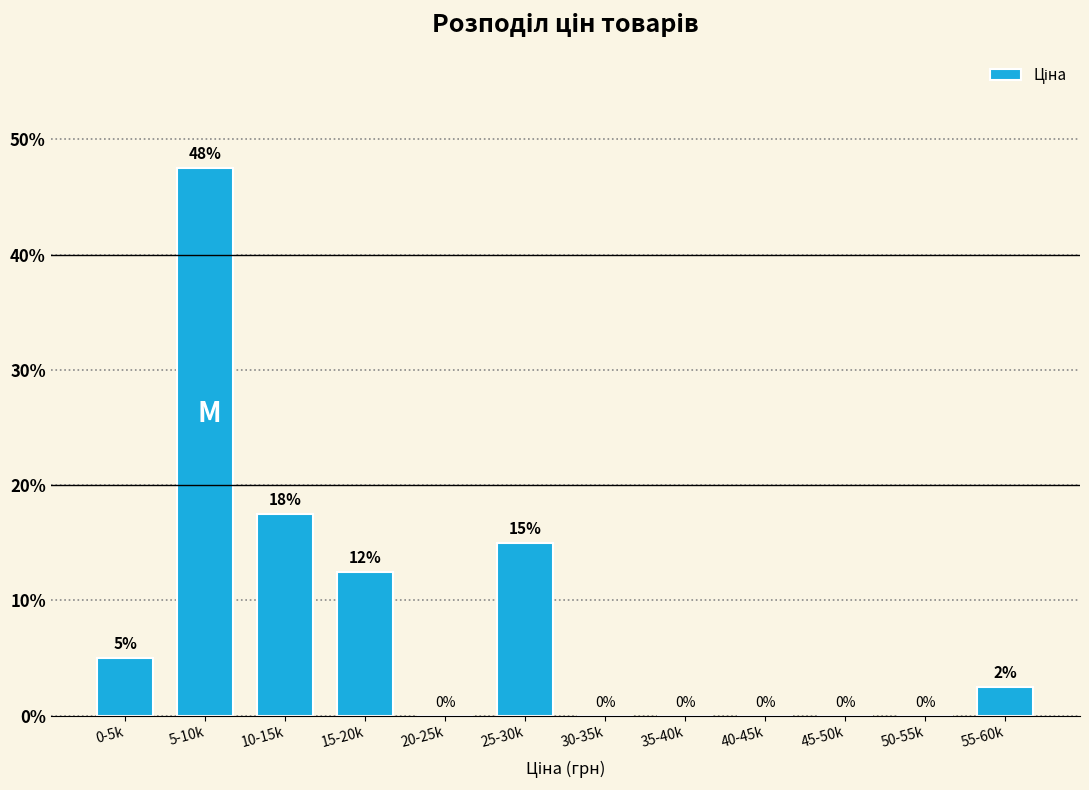

Which category has the highest value across all series?

5-10k